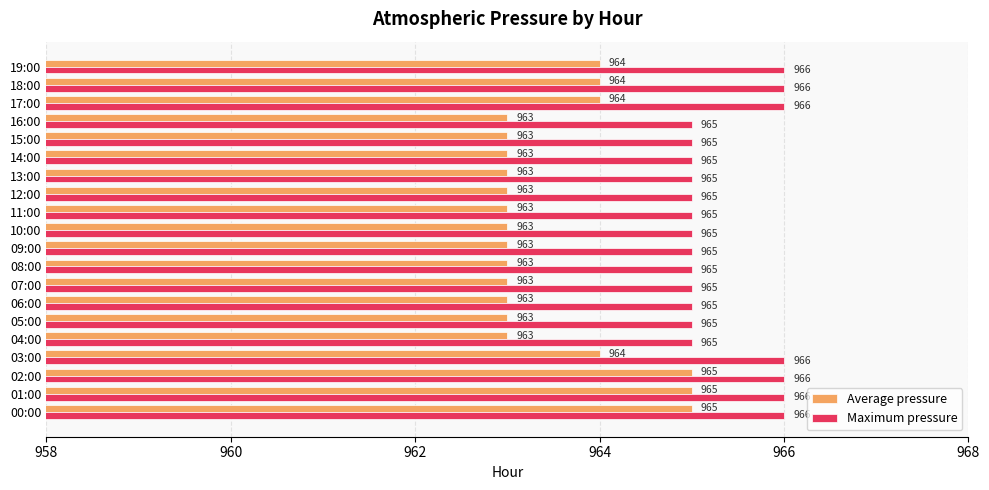

Which series has the largest total across all categories?

Maximum pressure